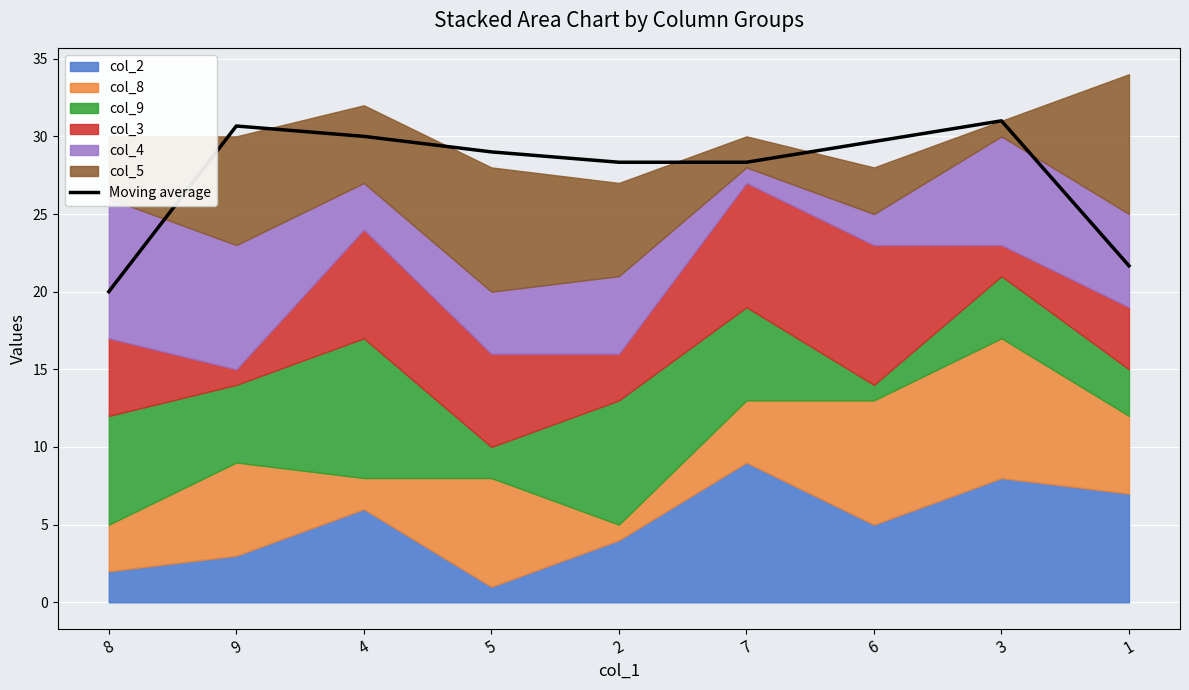

Where is the first local maximum?

9